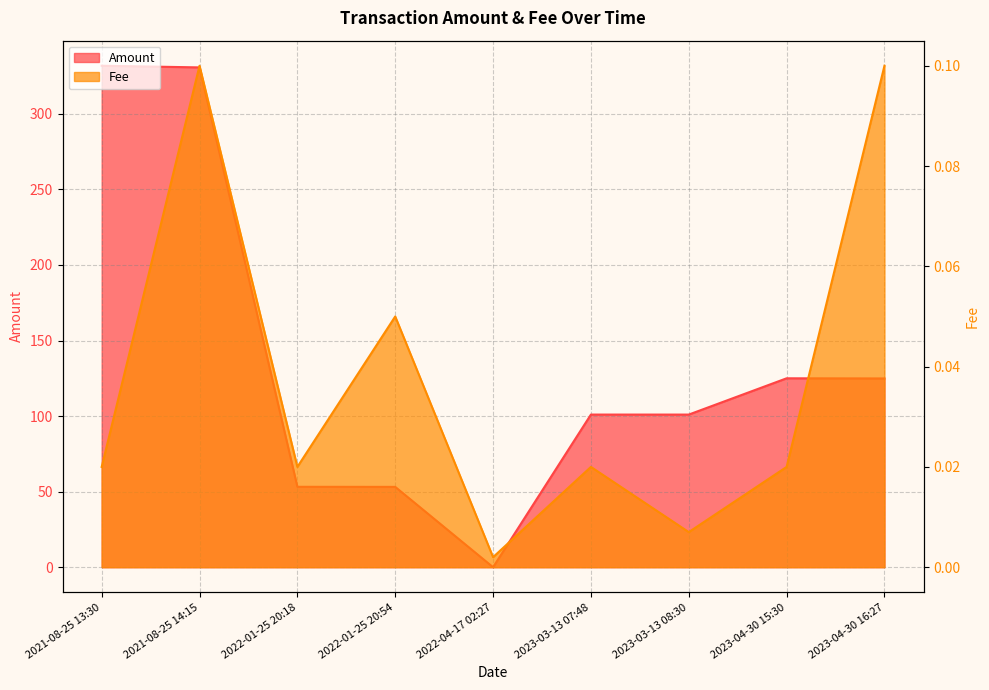

Read the Amount value at 2021-08-25 13:30.

331.8